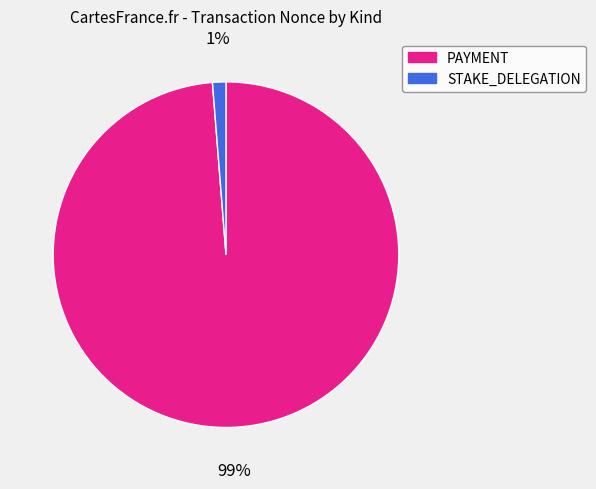

Does any single category account for the majority?

Yes